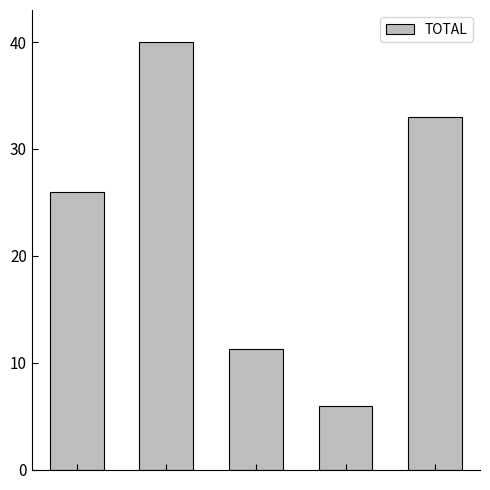

What is the value of the 4th bar from the left?

5.9